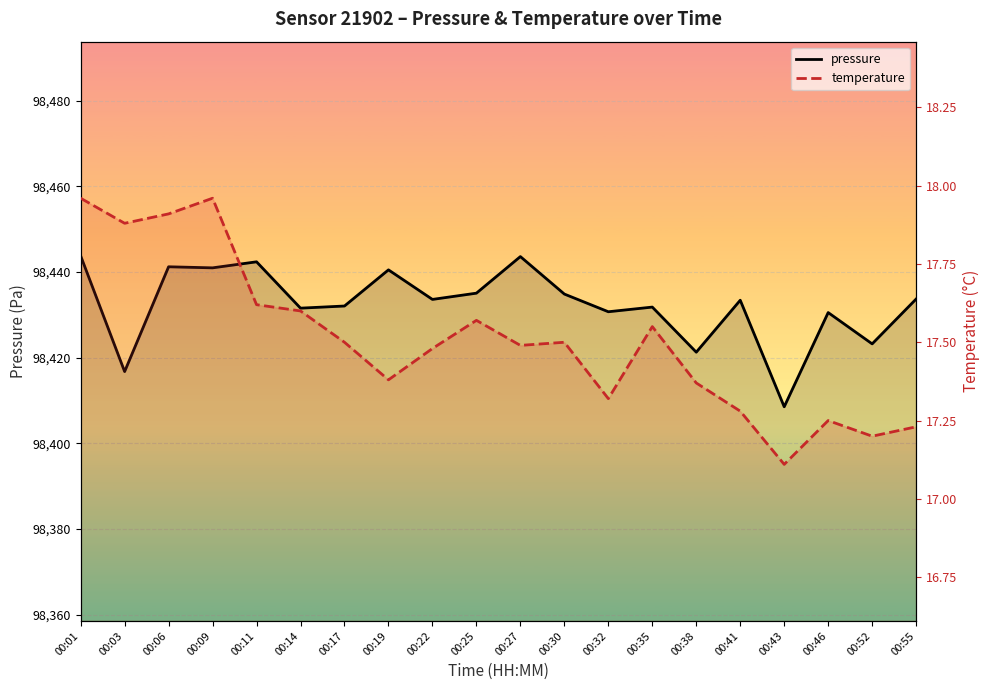

Rank the series by their average value, from highest to lowest.

pressure, temperature